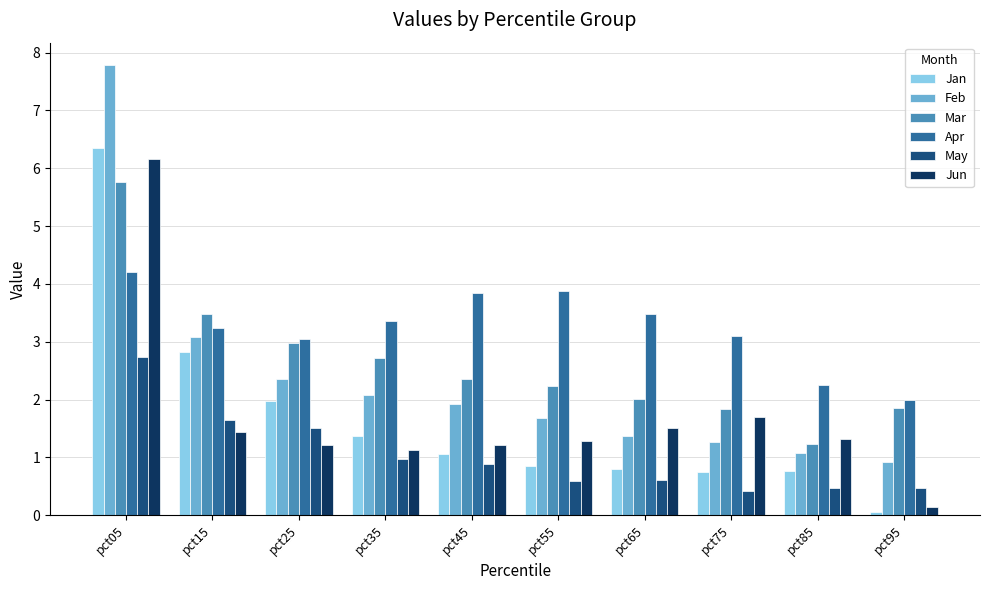

How many groups of bars are there?

10